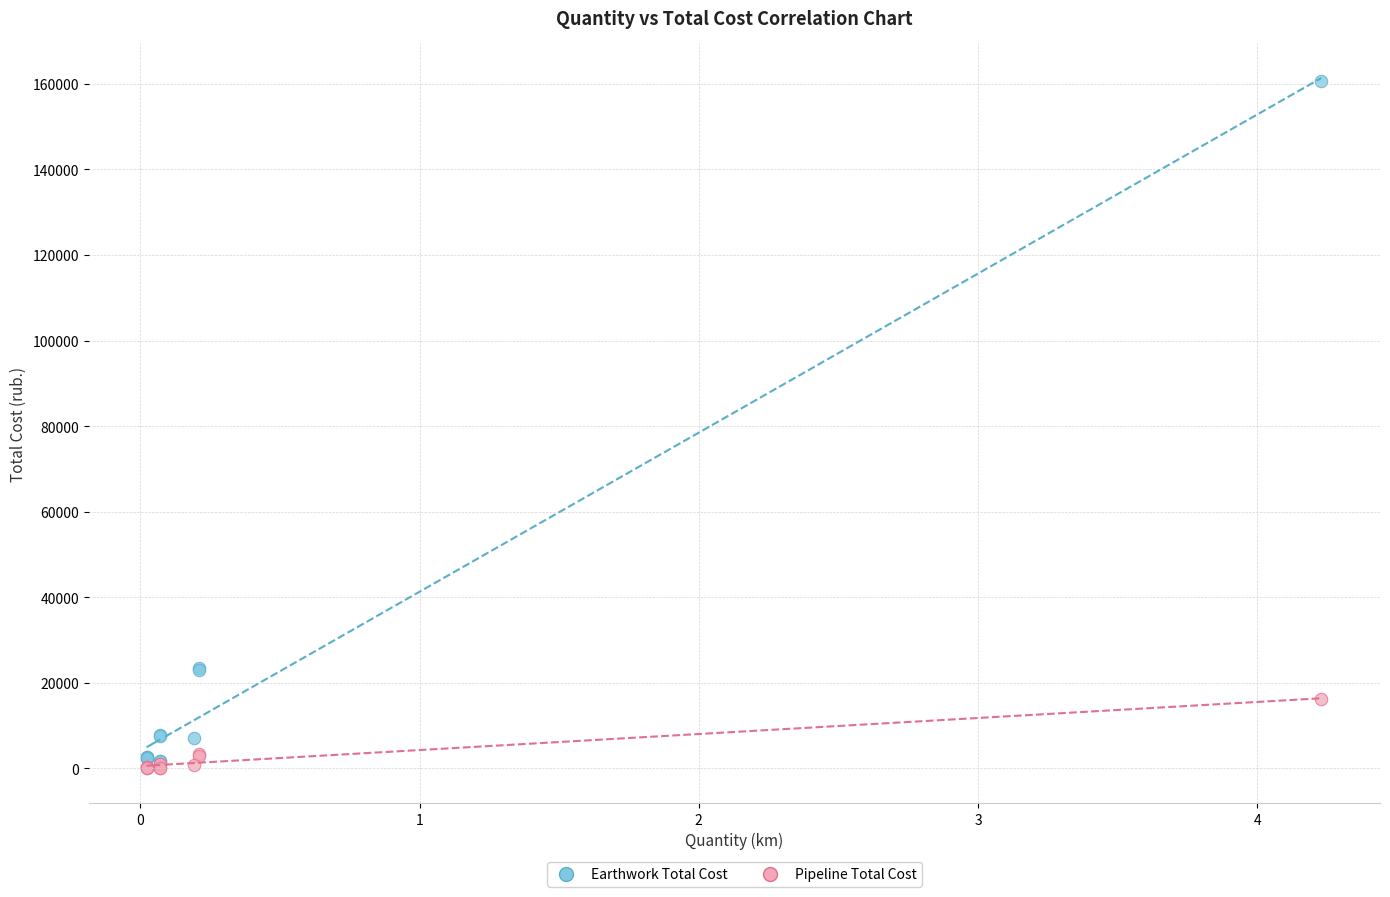

Which series reaches the maximum Y coordinate?

Earthwork Total Cost